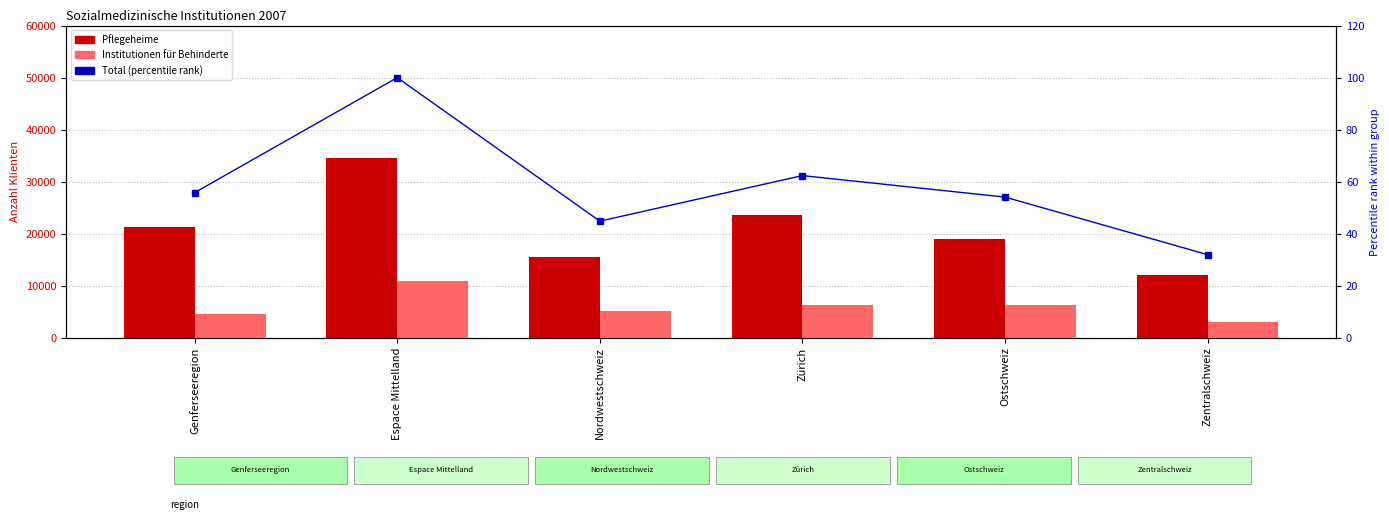

Count the number of data series in this chart.

3